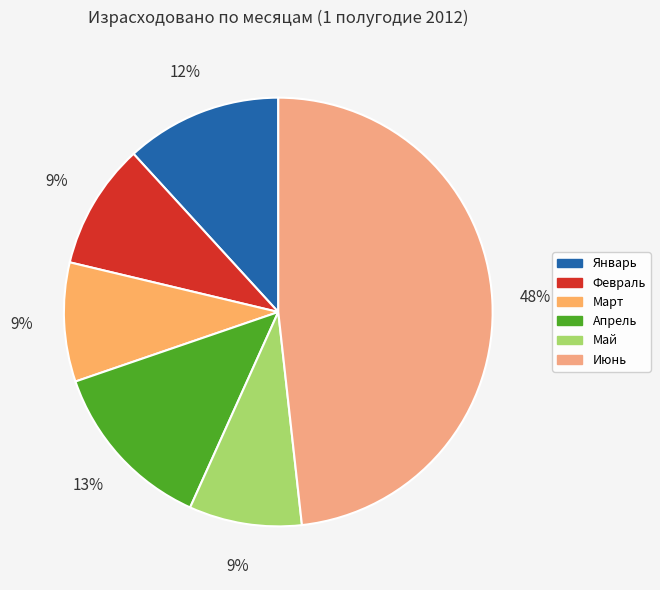

Which category has the smallest portion of the pie?

Февраль